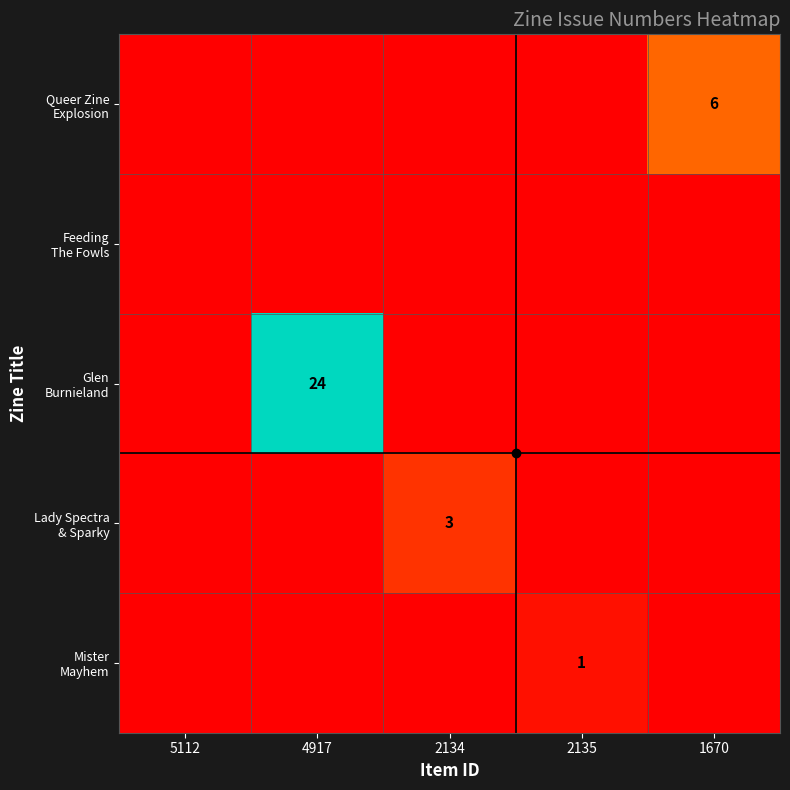

Which series has the widest spread of values?

Glen Burnieland